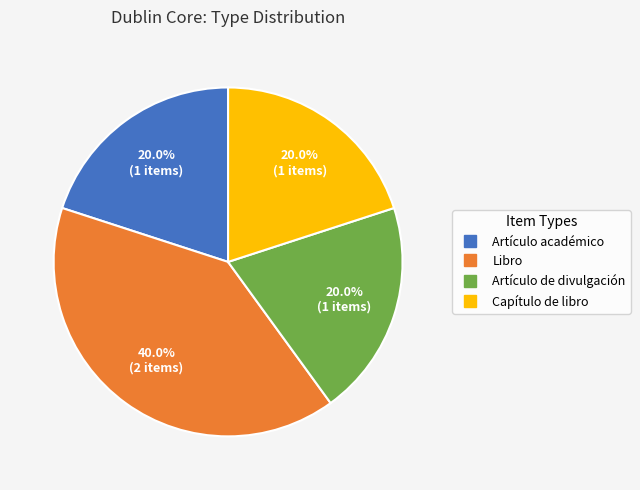

Approximately how many times larger is the value at Artículo de divulgación compared to Artículo académico?

1.0